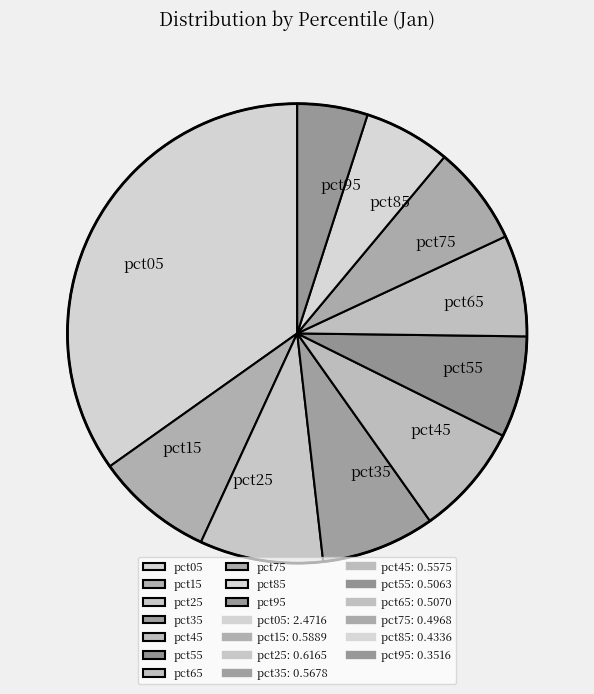

Does pct75 represent more than half of the total?

No